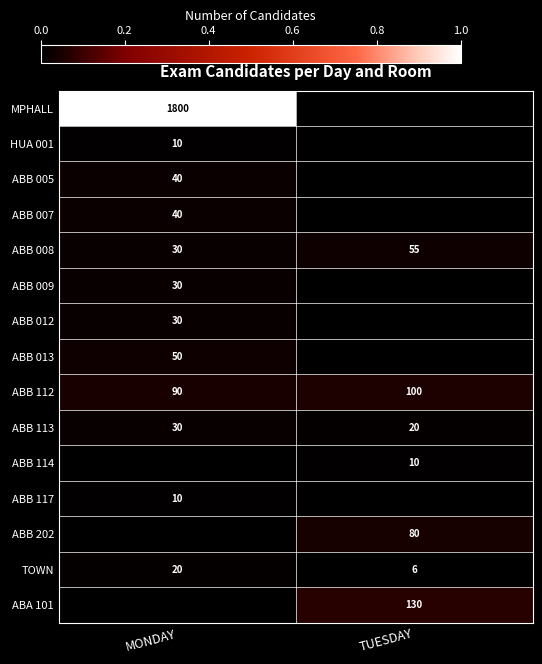

What is the minimum value for ABB 008?

30